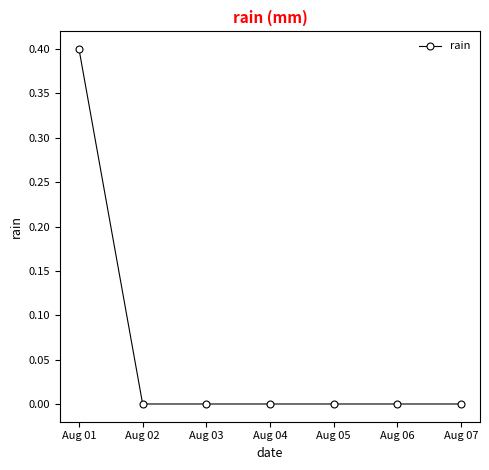

What is the value of the 1st point from the left?

0.4